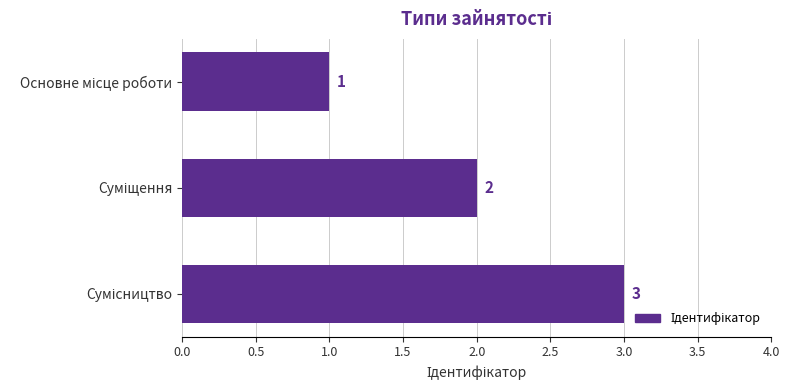

What is the difference between the maximum and minimum values?

2